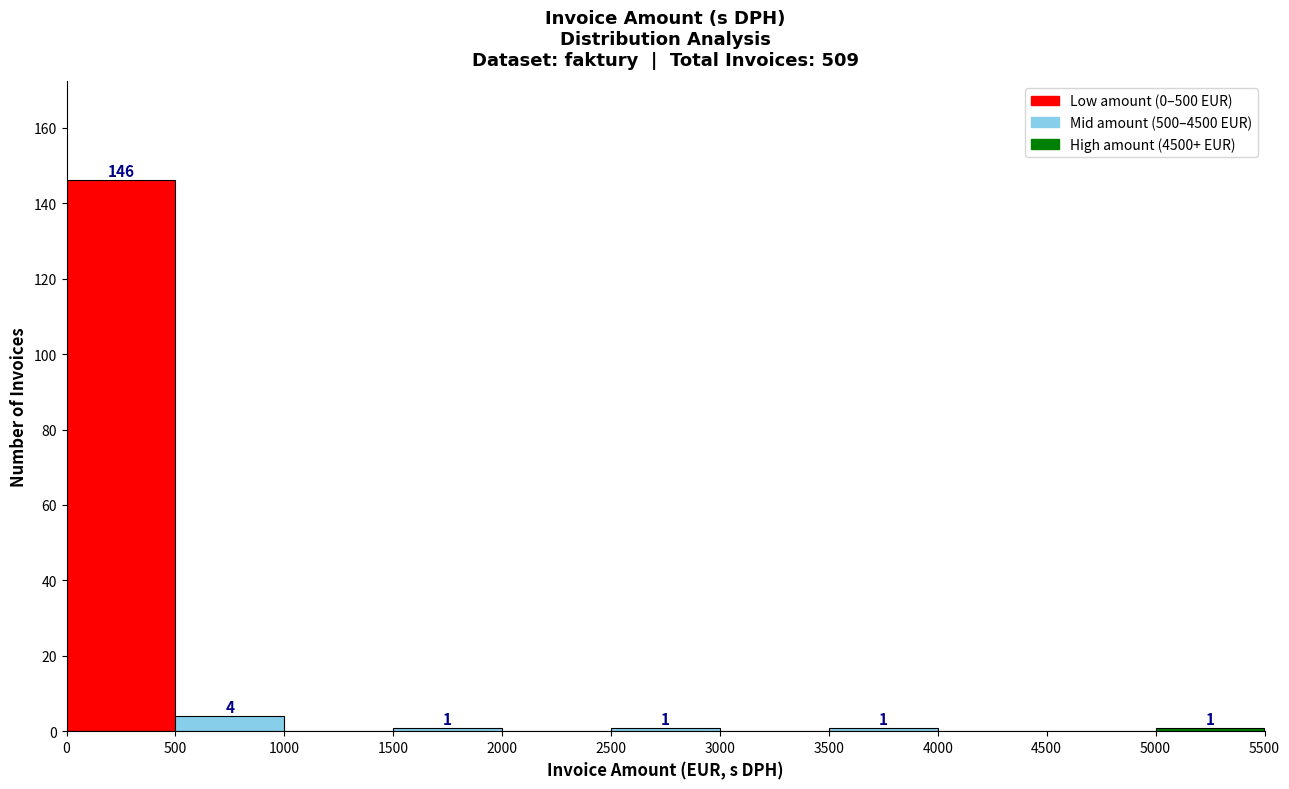

Which range on the x-axis has the tallest bar?

0 to 500